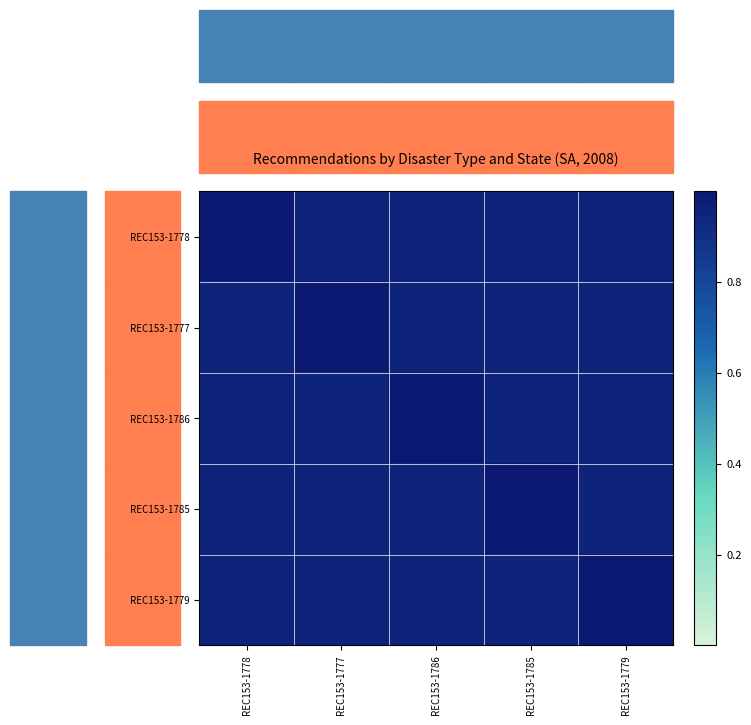

Reading left to right, extract all data points from this chart.

REC153-1778: REC153-1778=1.0	REC153-1777=1.0	REC153-1786=1.0	REC153-1785=1.0	REC153-1779=1.0
REC153-1777: REC153-1778=1.0	REC153-1777=1.0	REC153-1786=1.0	REC153-1785=1.0	REC153-1779=1.0
REC153-1786: REC153-1778=1.0	REC153-1777=1.0	REC153-1786=1.0	REC153-1785=1.0	REC153-1779=1.0
REC153-1785: REC153-1778=1.0	REC153-1777=1.0	REC153-1786=1.0	REC153-1785=1.0	REC153-1779=1.0
REC153-1779: REC153-1778=1.0	REC153-1777=1.0	REC153-1786=1.0	REC153-1785=1.0	REC153-1779=1.0